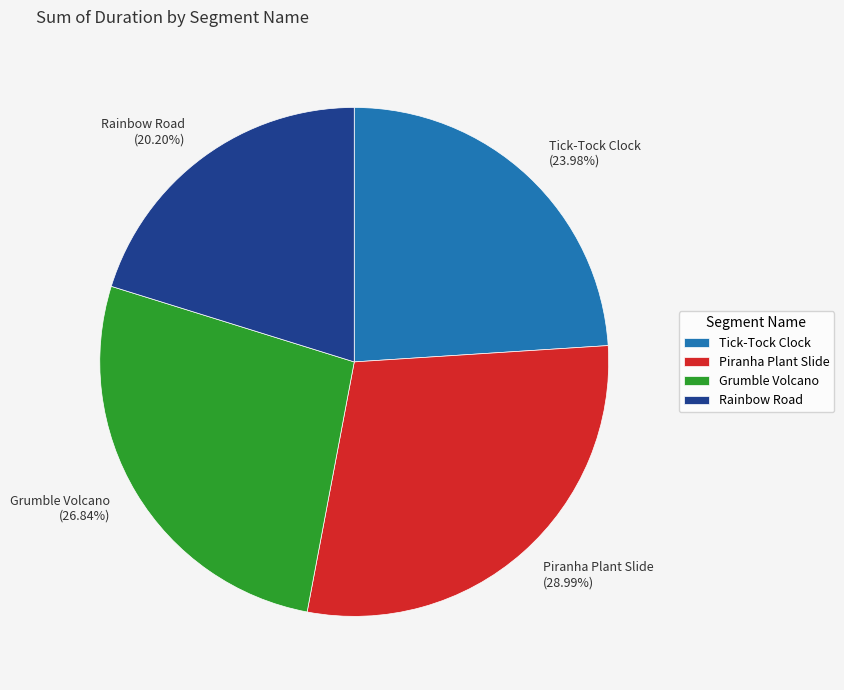

To the nearest percent, what percentage of the pie is Grumble Volcano?

27%